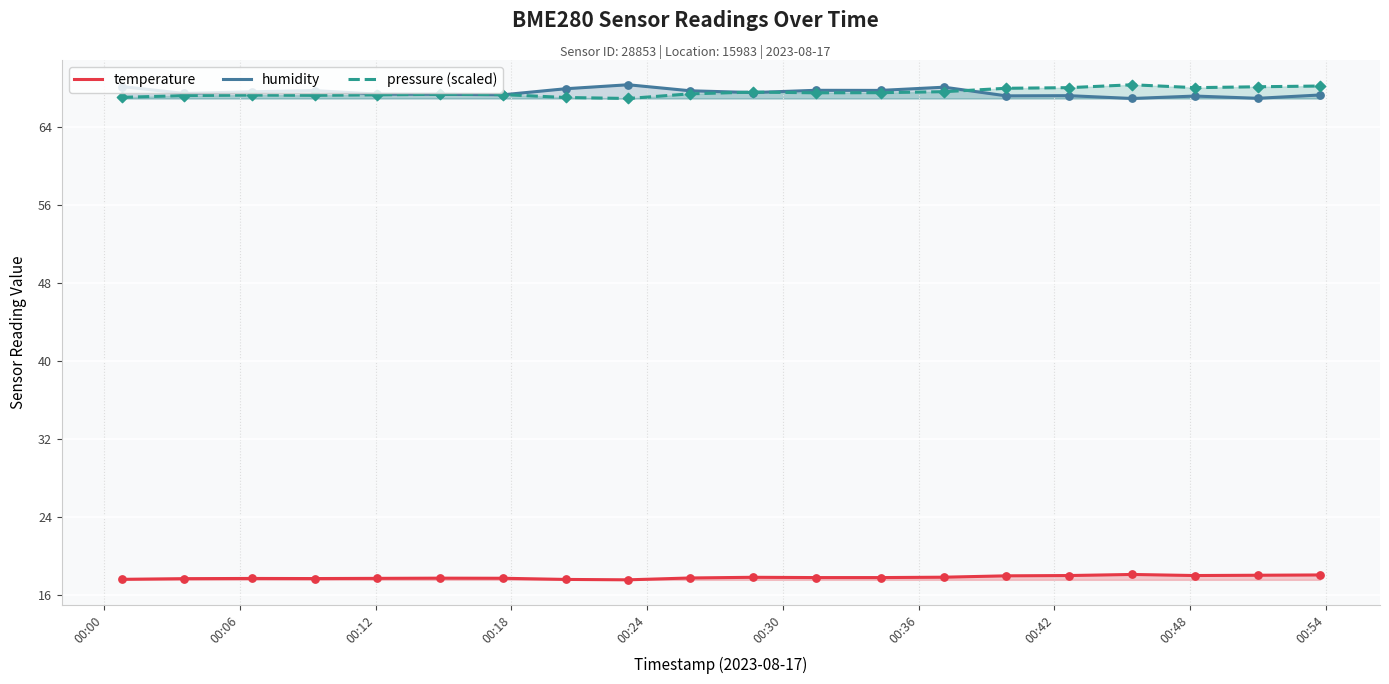

True or false: pressure (scaled) and temperature cross at least once.

False